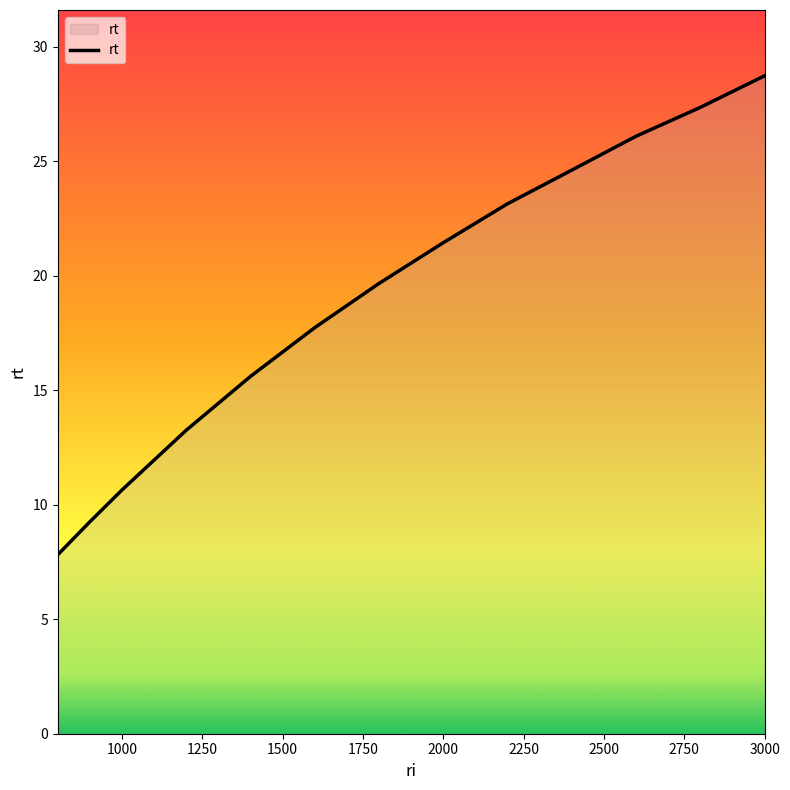

What is the difference between the maximum and minimum values?

20.9